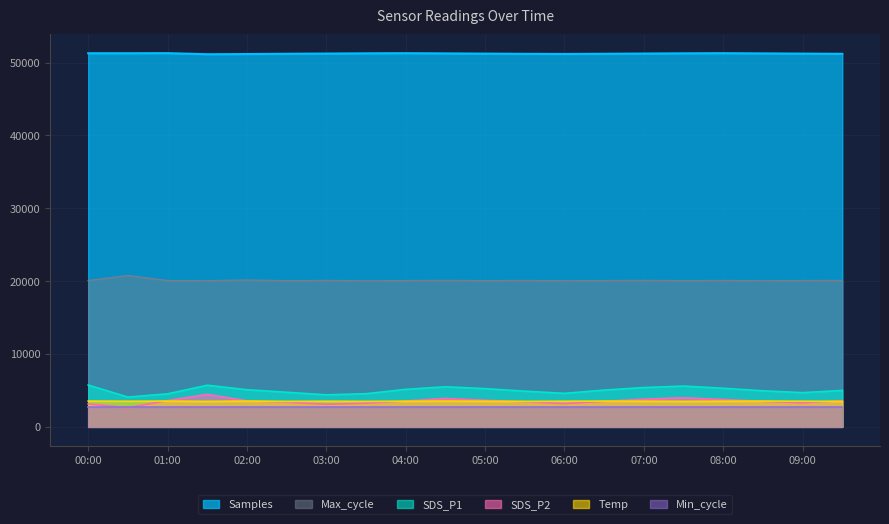

What is the label of the 11th point from the right?

04:30